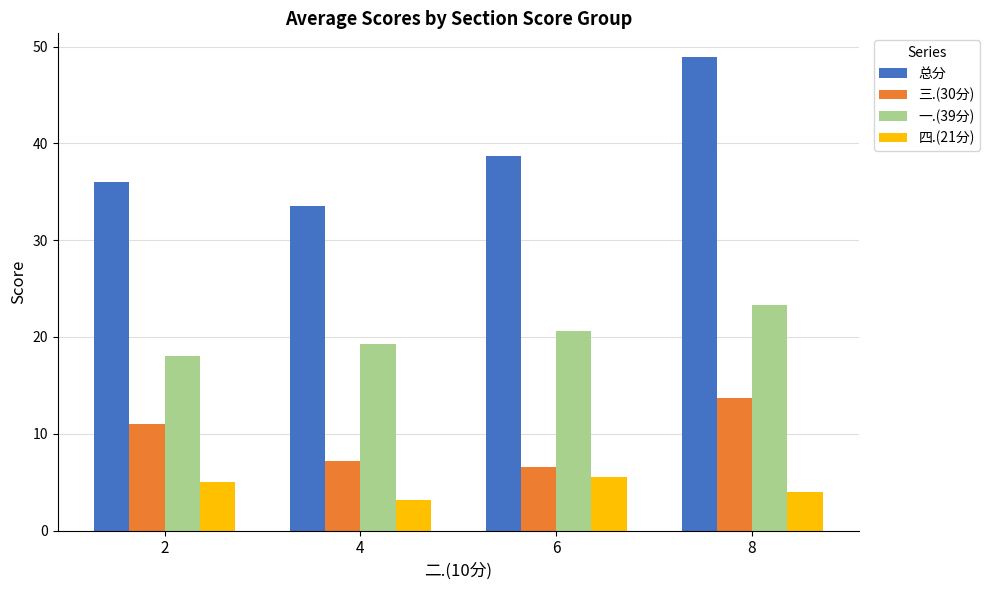

What is the maximum value shown in the chart?

48.9